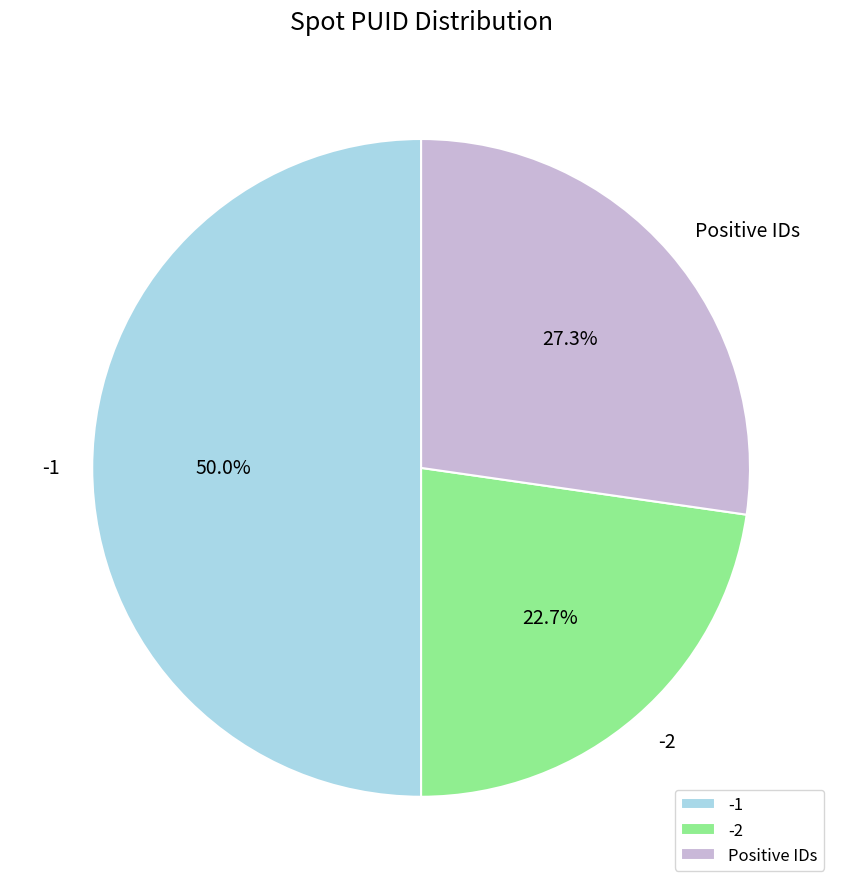

Is -2 the majority of the pie?

No